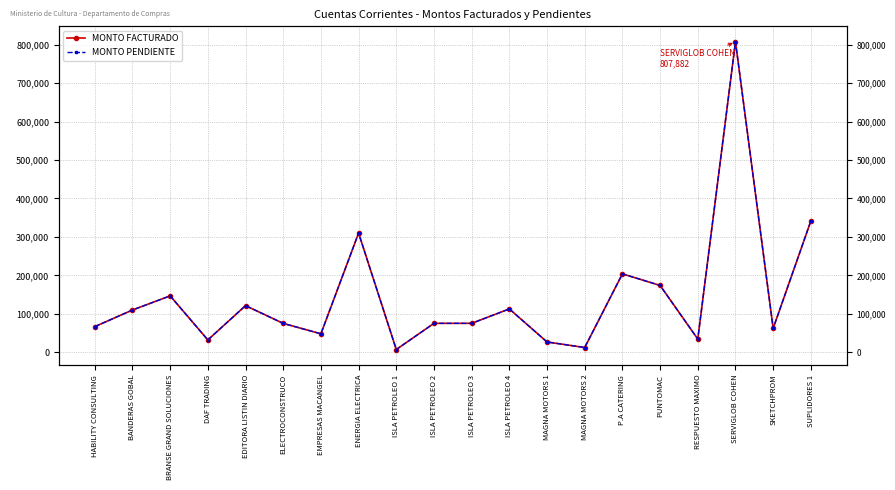

What are all the series names shown in the legend?

MONTO FACTURADO, MONTO PENDIENTE